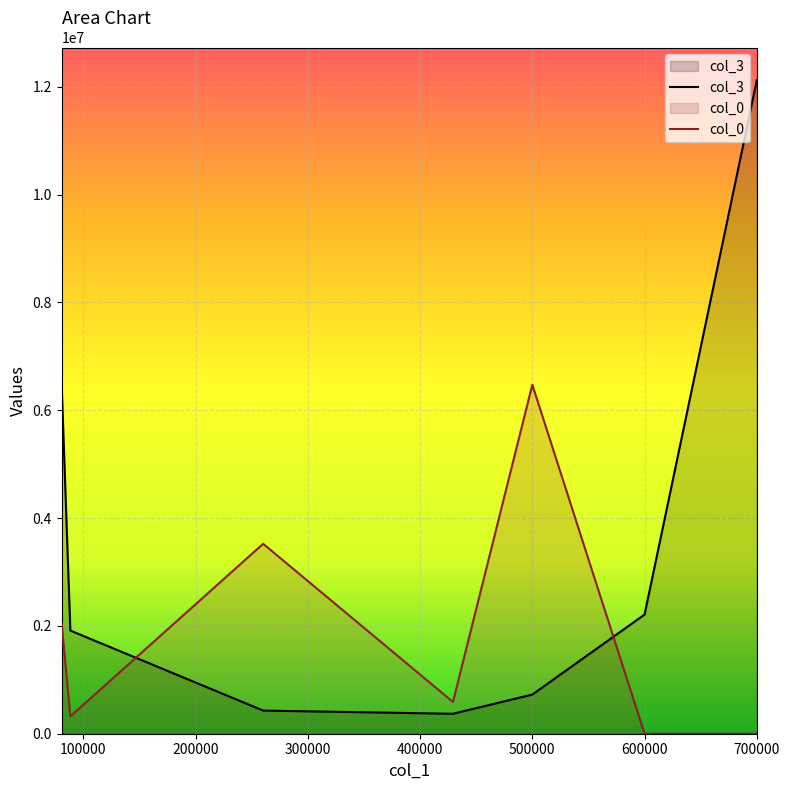

True or false: col_3 has more than 1 points higher than both neighbors.

False